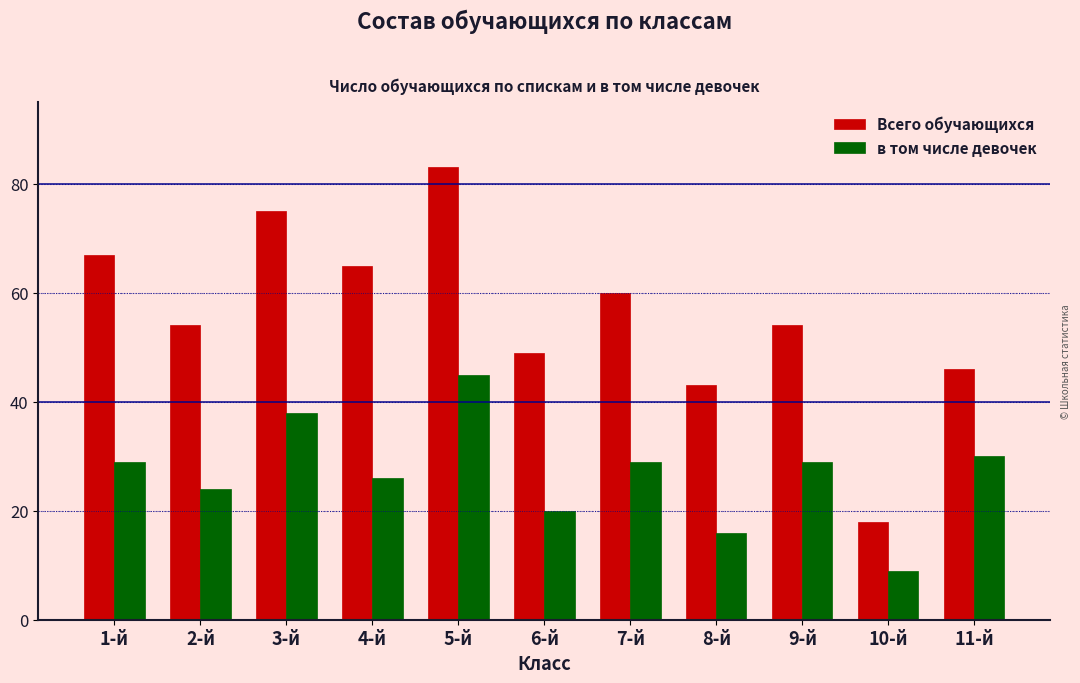

Reading left to right, list all the values displayed in this chart.

Всего обучающихся: 67	54	75	65	83	49	60	43	54	18	46
в том числе девочек: 29	24	38	26	45	20	29	16	29	9	30